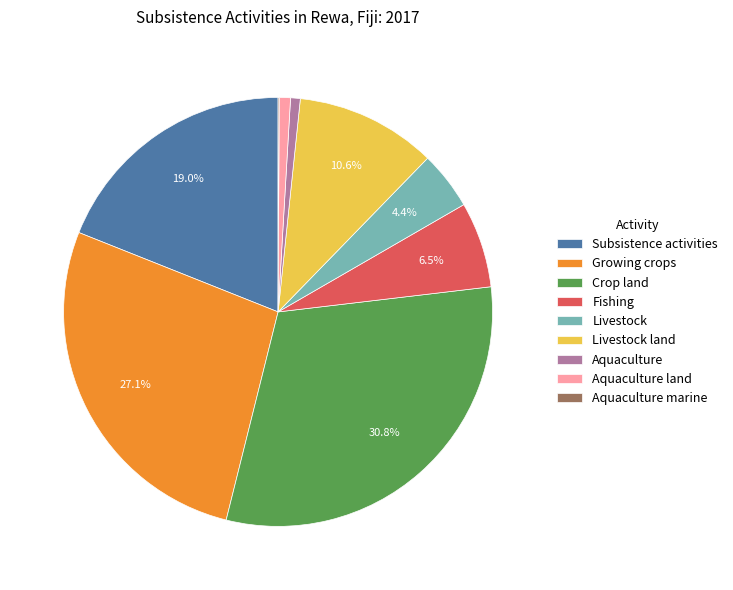

To the nearest percent, what is the difference between the Growing crops and Crop land slice percentages?

4%